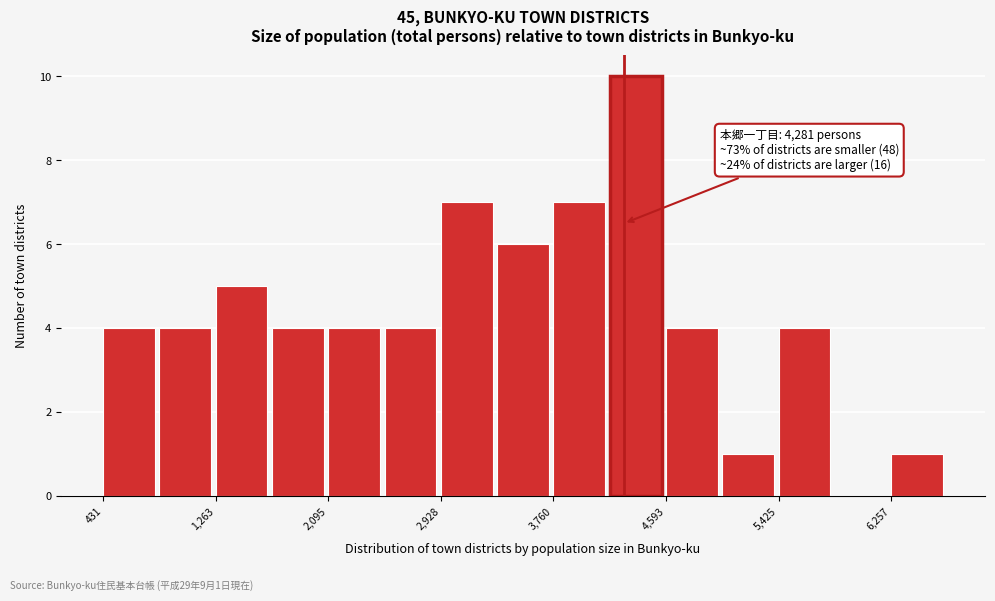

Over which range of the x-axis is the bar tallest?

4200 to 4600